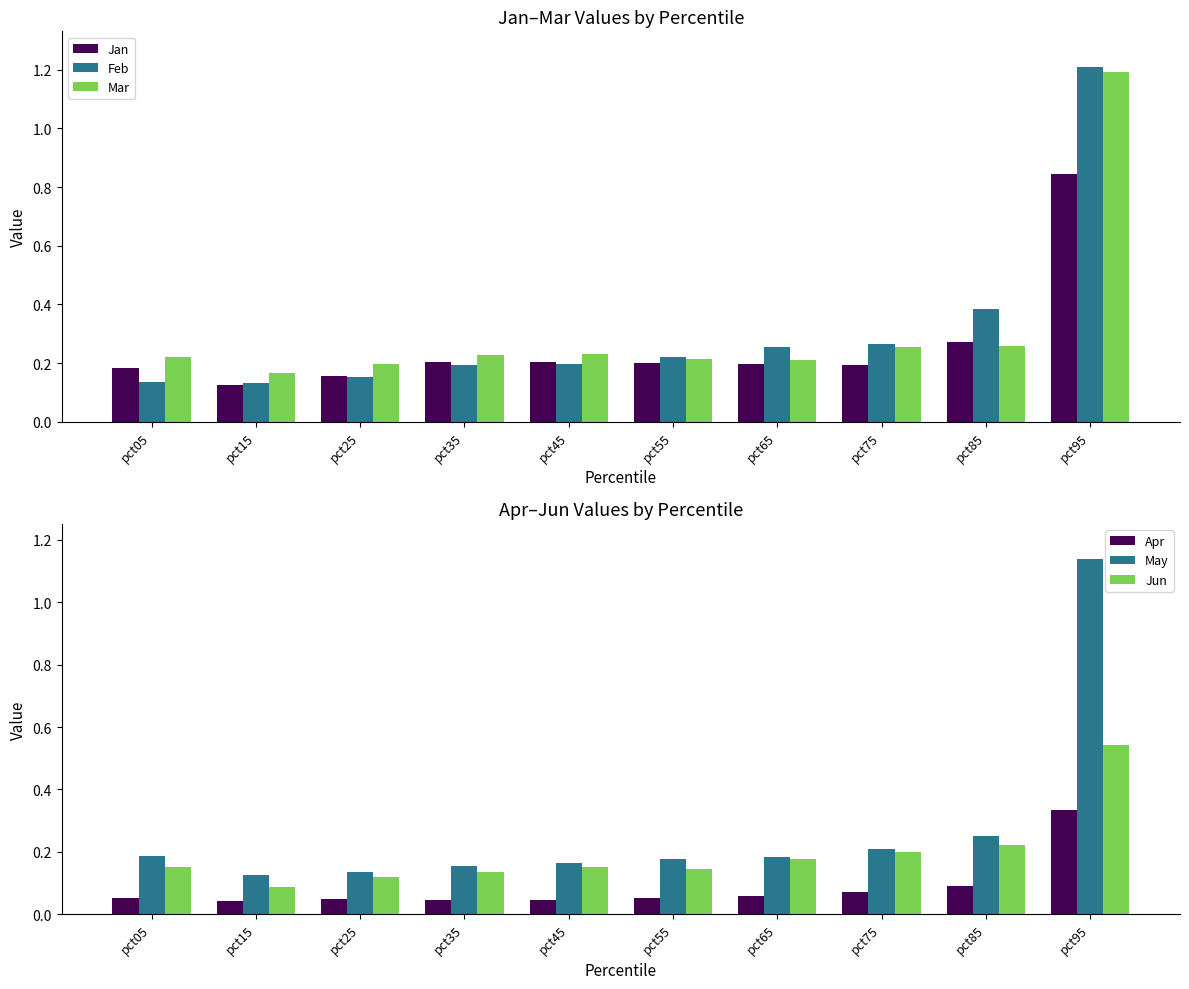

At how many categories does at least one series exceed 0?

10